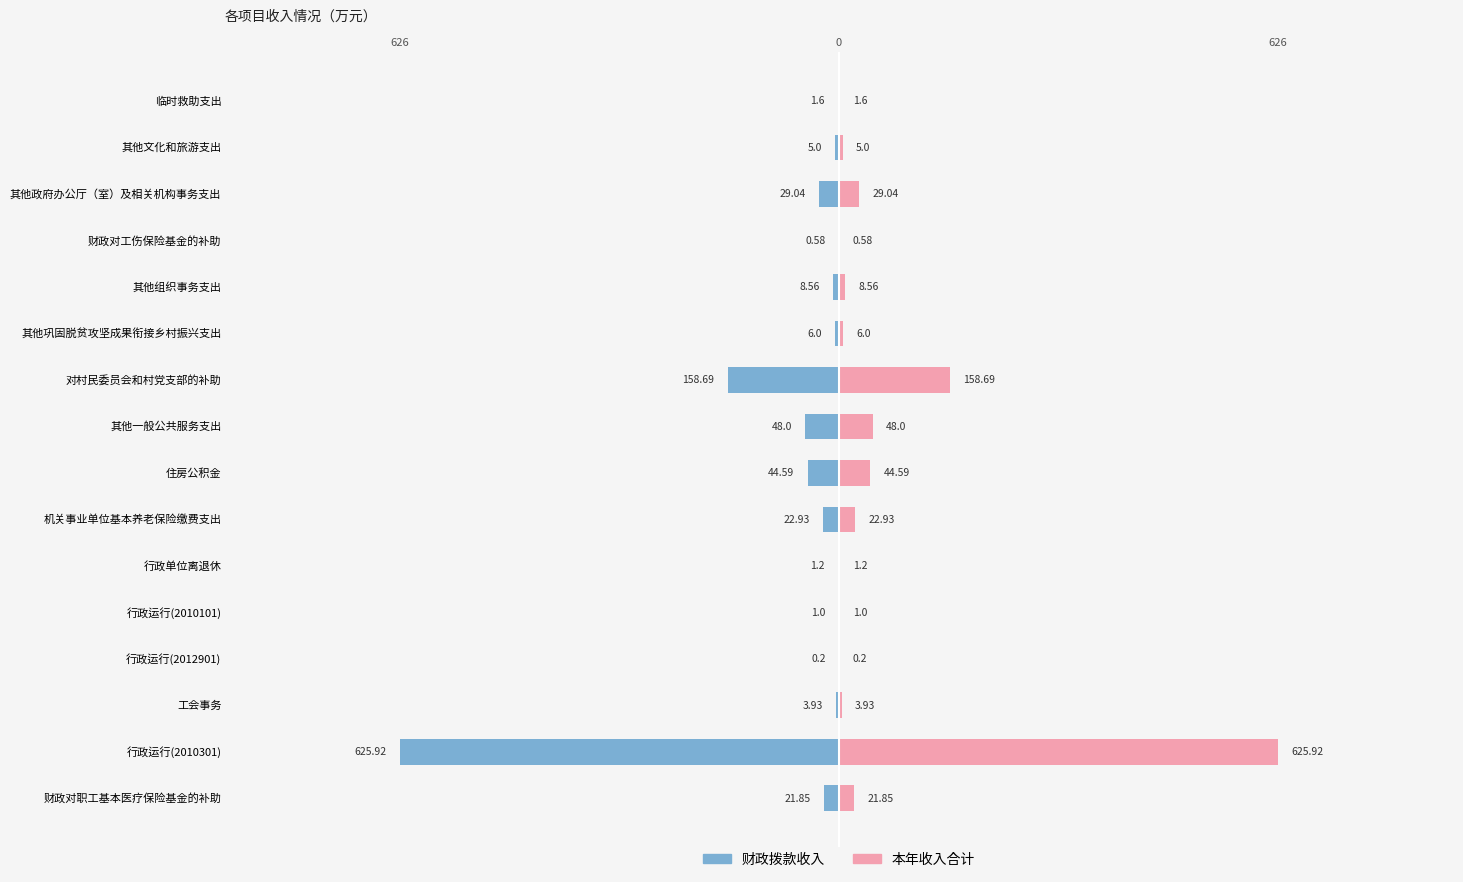

Between 对村民委员会和村党支部的补助 and 财政对职工基本医疗保险基金的补助, which is larger?

财政对职工基本医疗保险基金的补助